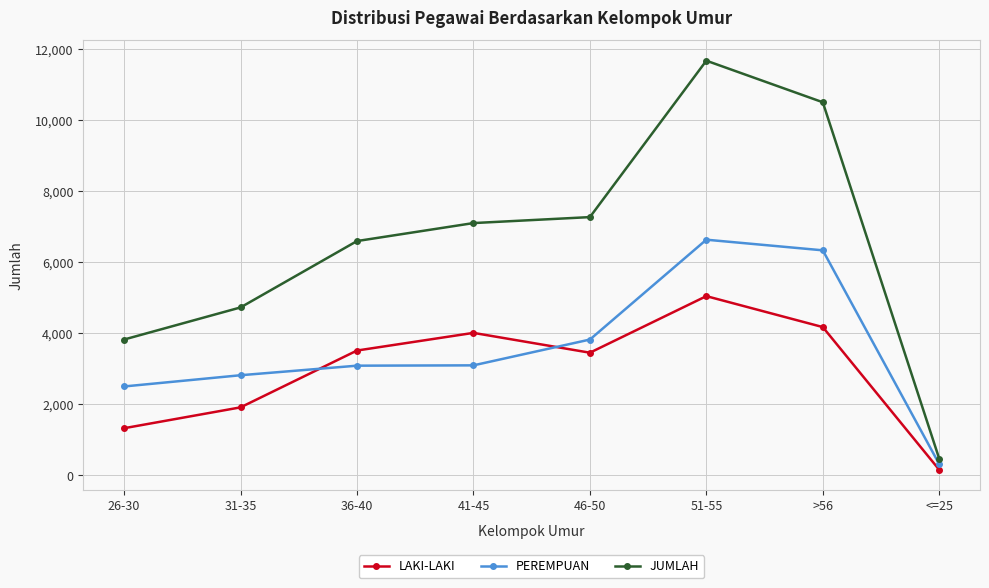

What is the spread (max minus min) of values at <=25?

310